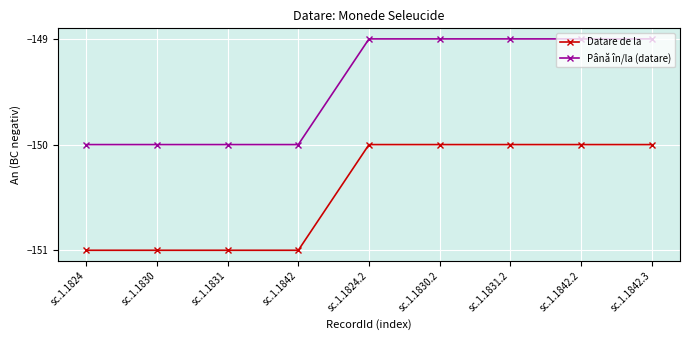

Reading right to left, transcribe all the data shown in this chart.

Datare de la: -150	-150	-150	-150	-150	-151	-151	-151	-151
Până în/la (datare): -149	-149	-149	-149	-149	-150	-150	-150	-150